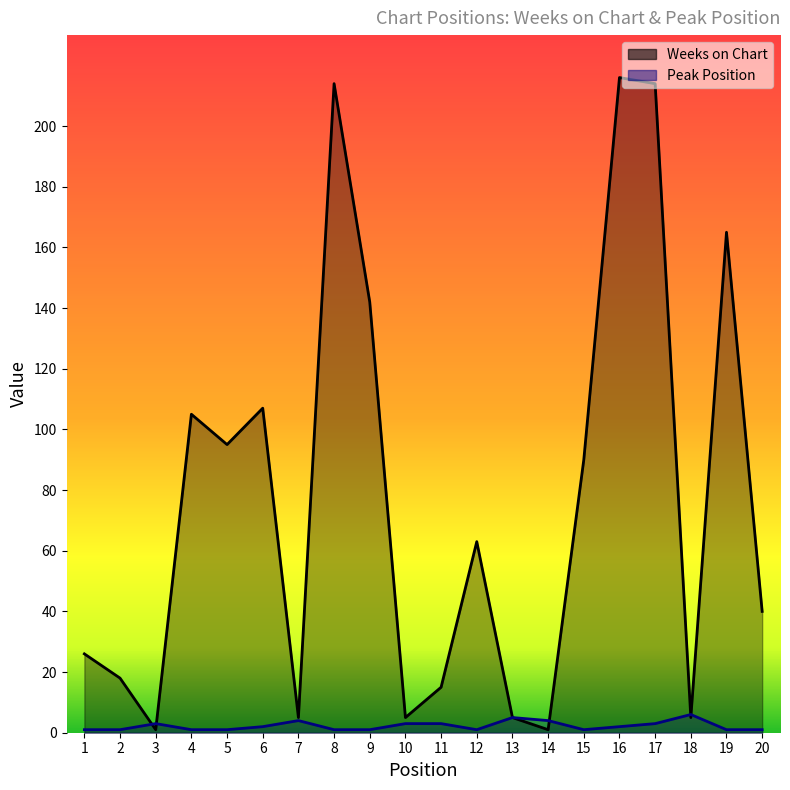

List the series in order of their peak value, lowest first.

Peak Position, Weeks on Chart